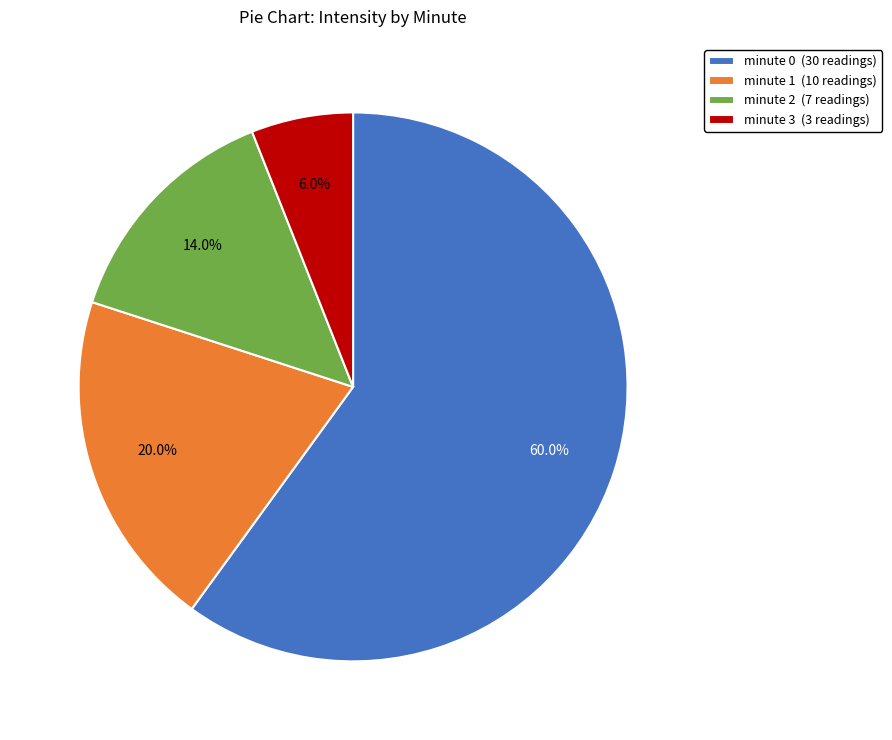

How many segments does this pie chart have?

4